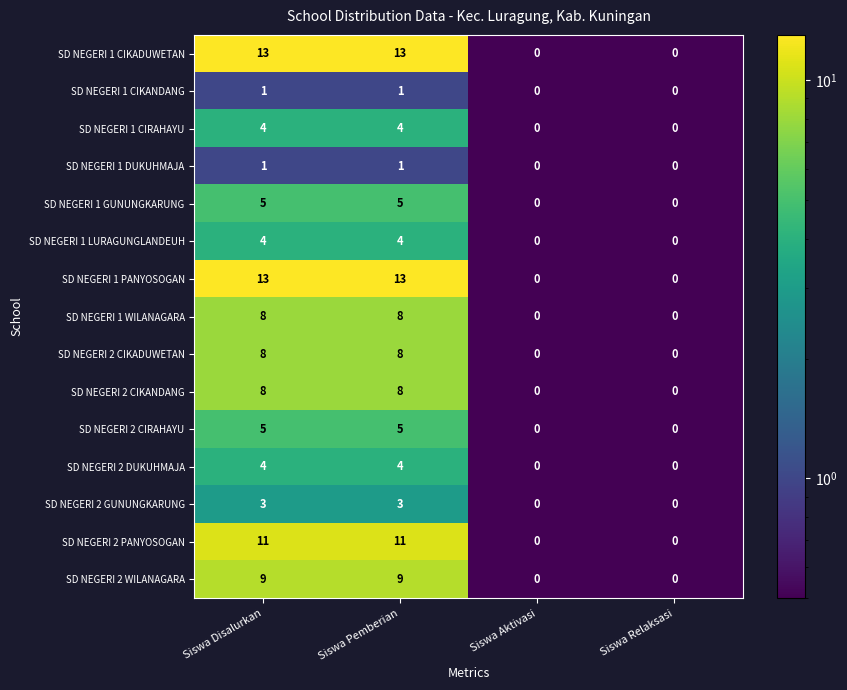

What is the maximum value shown in the chart?

13